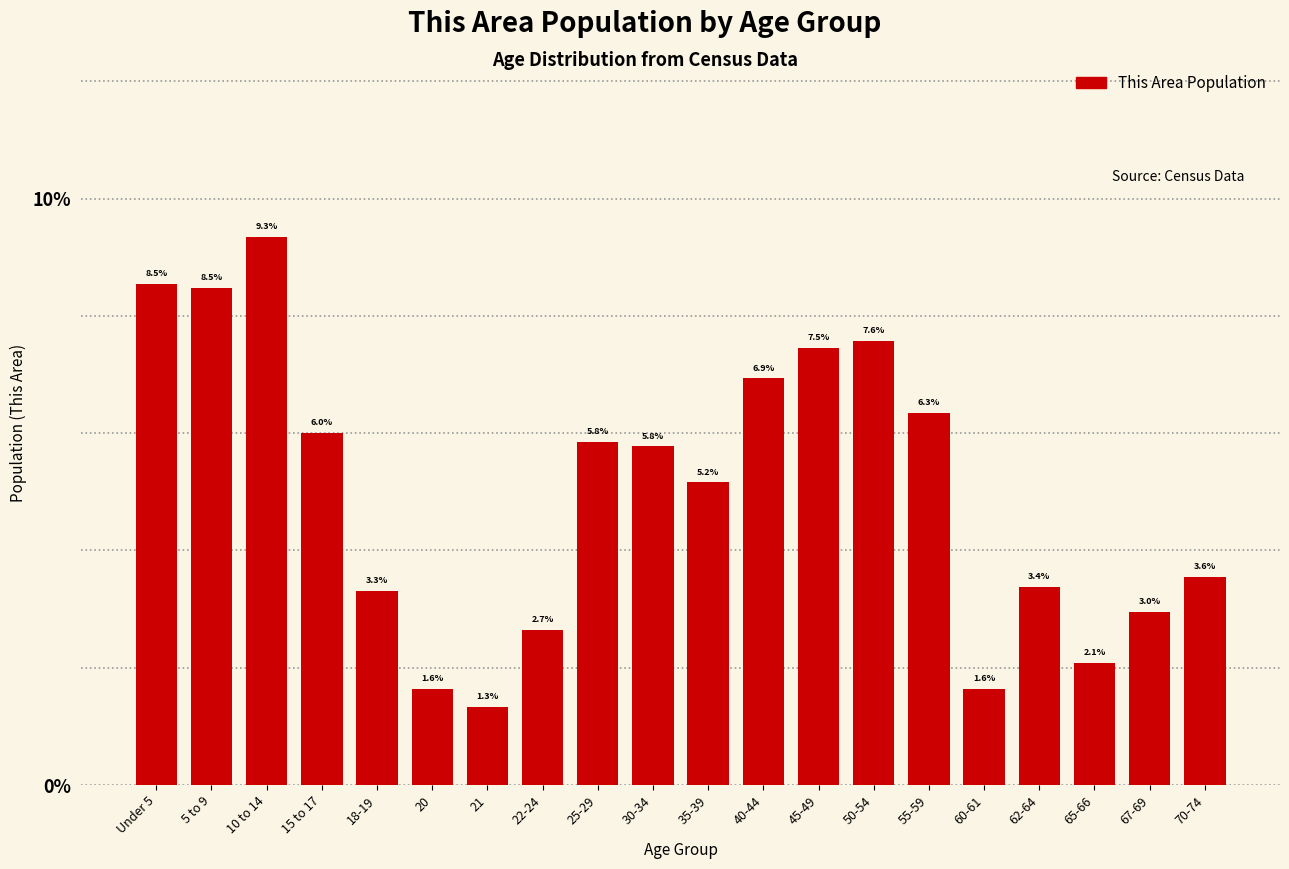

Reading left to right, extract all data points from this chart.

Under 5=8.5	5 to 9=8.5	10 to 14=9.3	15 to 17=6.0	18-19=3.3	20=1.6	21=1.3	22-24=2.7	25-29=5.8	30-34=5.8	35-39=5.2	40-44=6.9	45-49=7.5	50-54=7.6	55-59=6.3	60-61=1.6	62-64=3.4	65-66=2.1	67-69=3.0	70-74=3.6